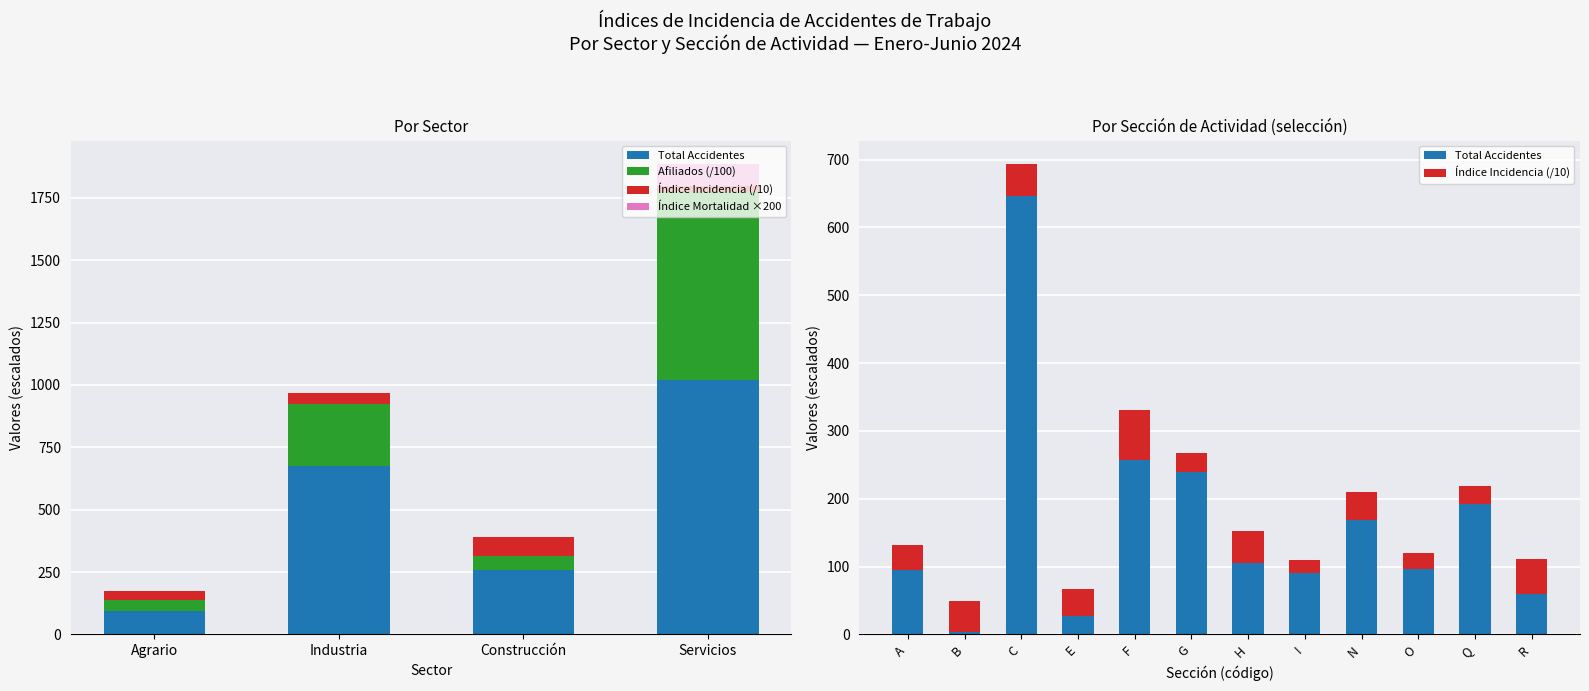

What is the difference between the Afiliados (miles) values at Industria and Construcción?

189.3